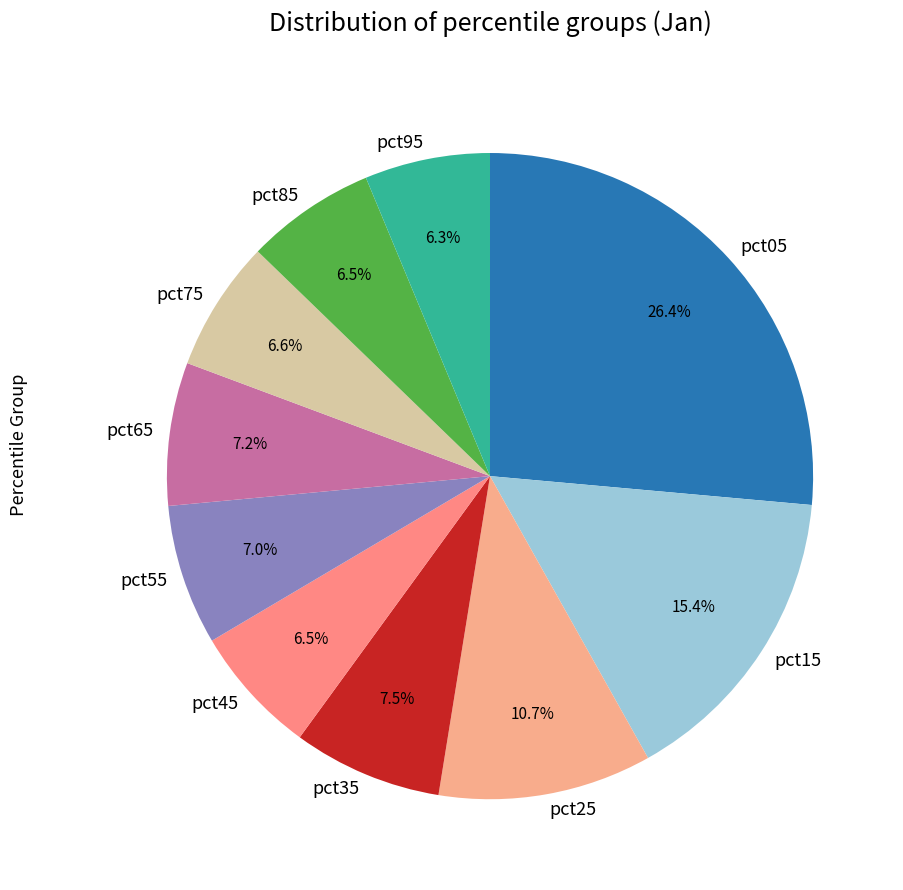

To the nearest percent, what is the average slice percentage?

10%